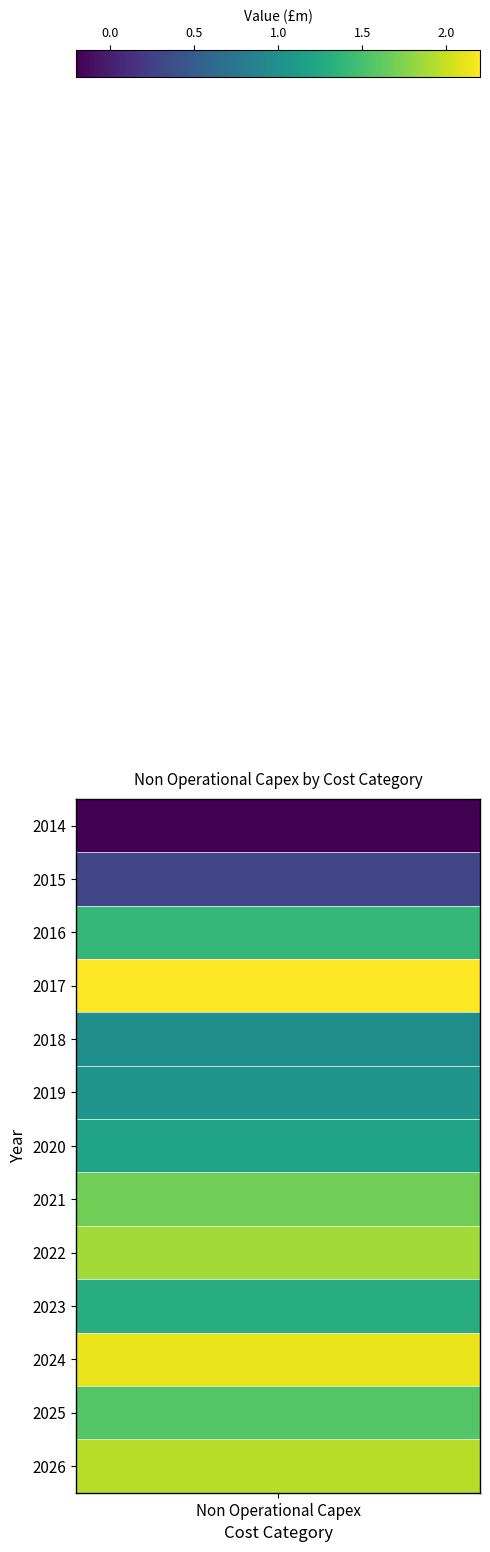

Reading left to right, extract all data points from this chart.

-0.2	0.3	1.4	2.2	1.0	1.1	1.2	1.7	1.9	1.3	2.1	1.6	1.9